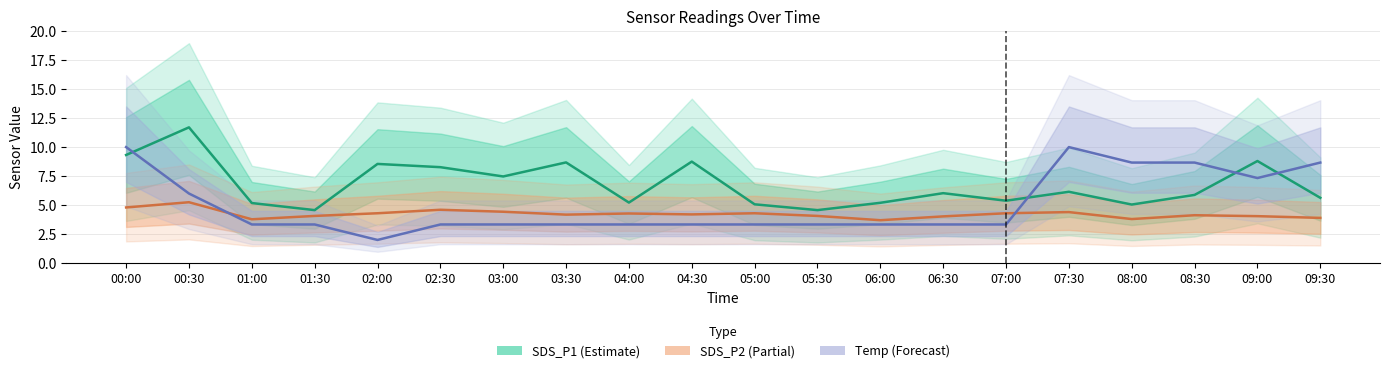

Rank the series by their maximum value, from highest to lowest.

SDS_P1 (Estimate), Temp (Scaled), SDS_P2 (Partial)